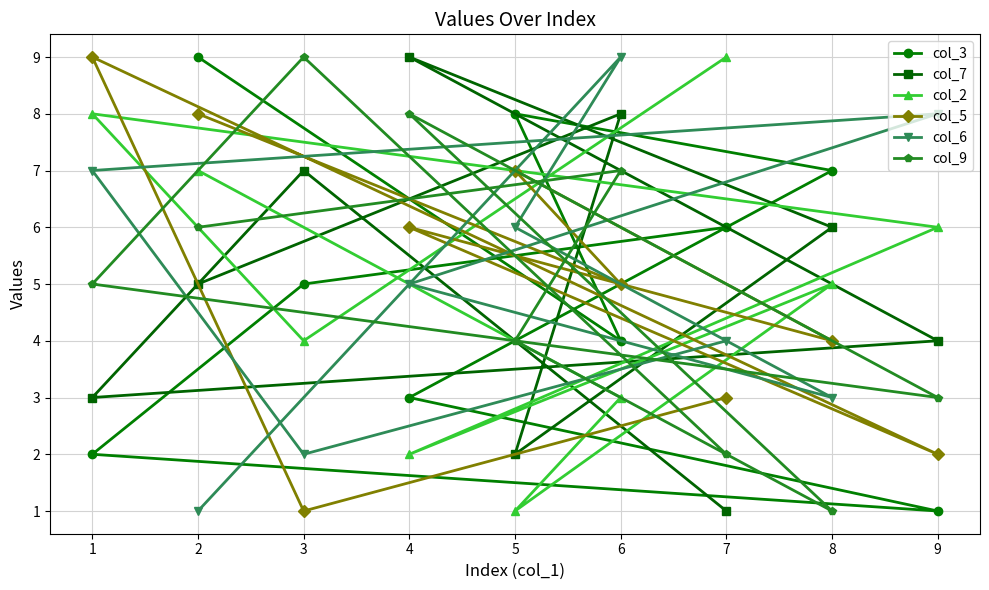

How many series are shown in this chart?

6